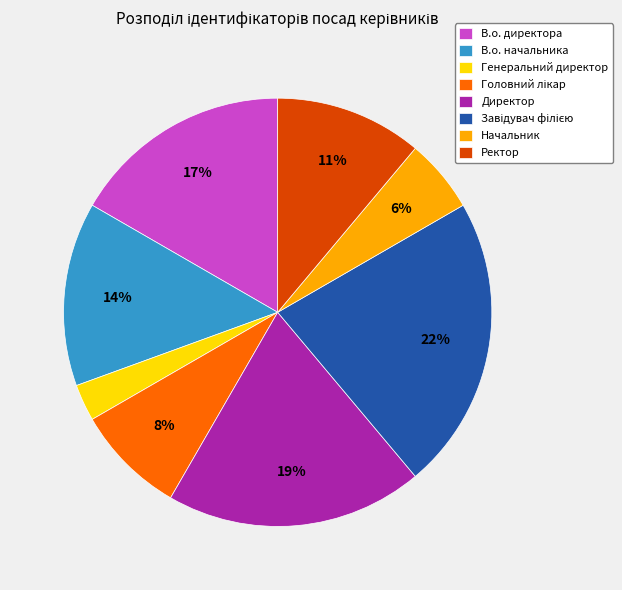

Which category has the smallest portion of the pie?

Генеральний директор